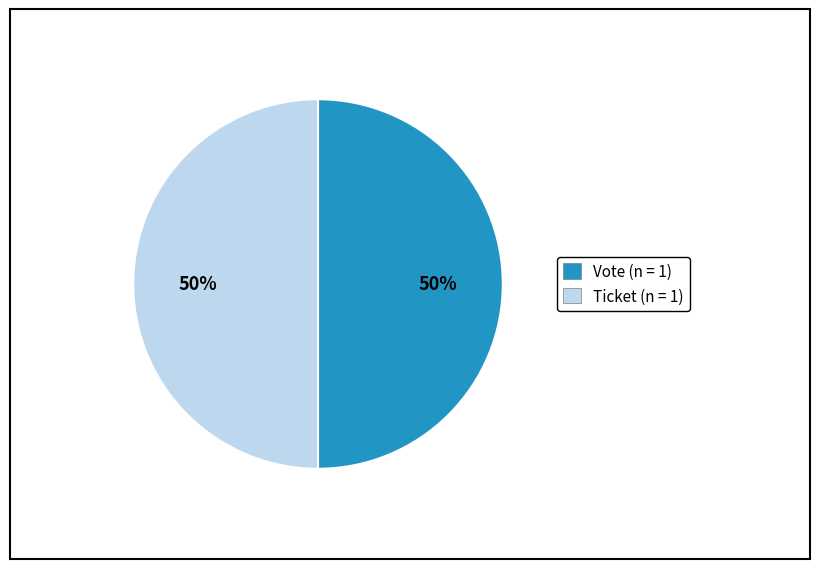

To the nearest percent, what is the average slice percentage?

50%